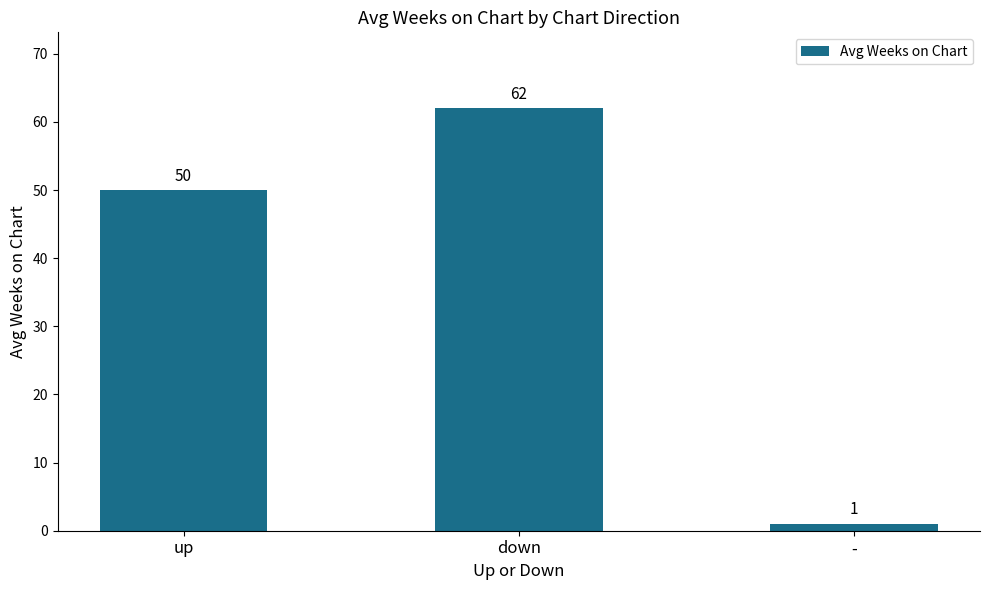

What is the value of the 3rd bar from the left?

1